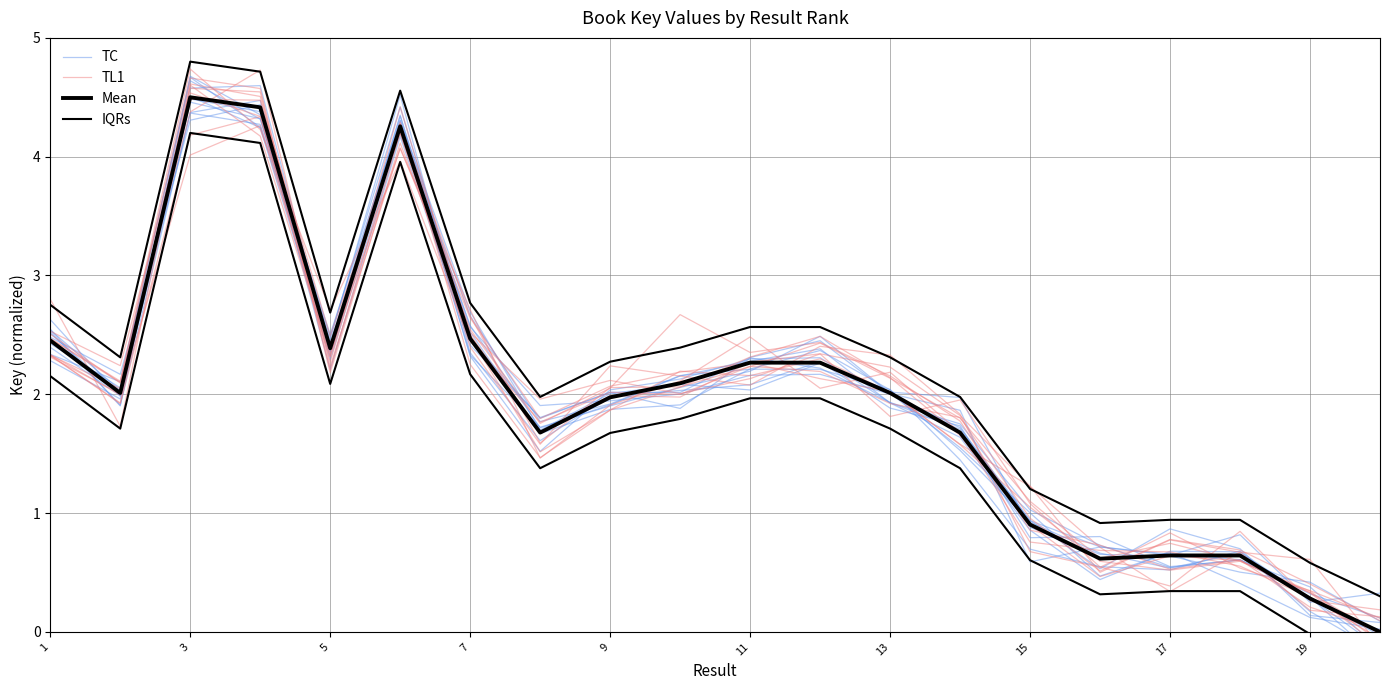

What is the sum of the TC values at 13 and 13?

4.1